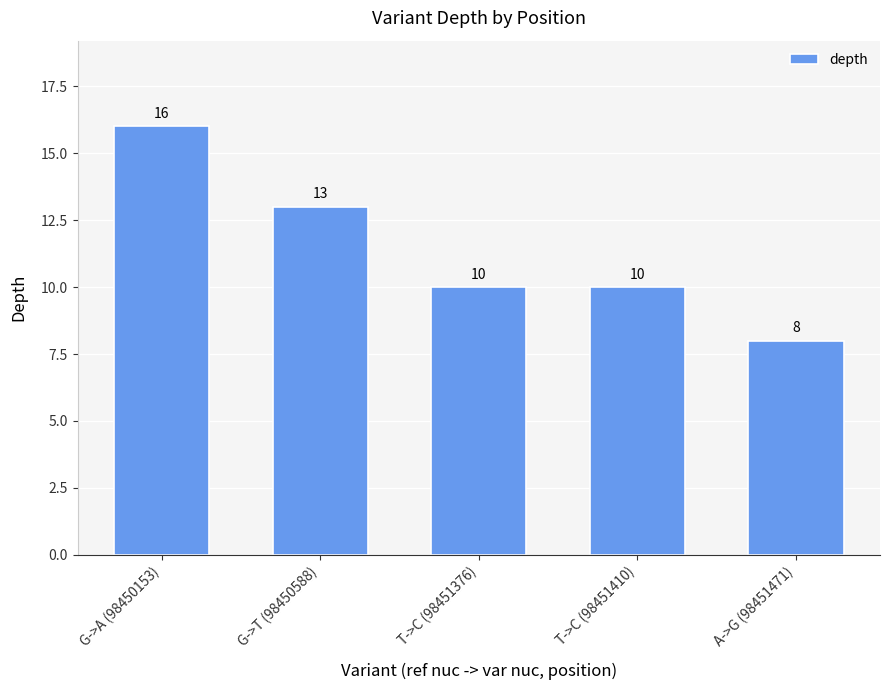

What is the maximum value shown in the chart?

16